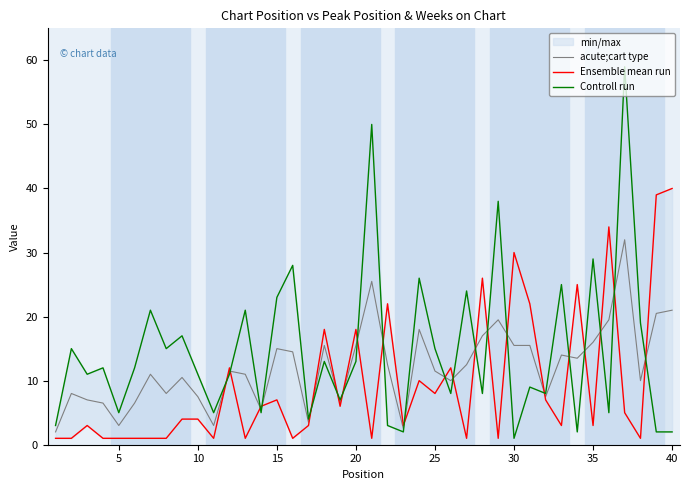

After their last crossing, which series has the higher values: Controll run or Ensemble mean run?

Ensemble mean run